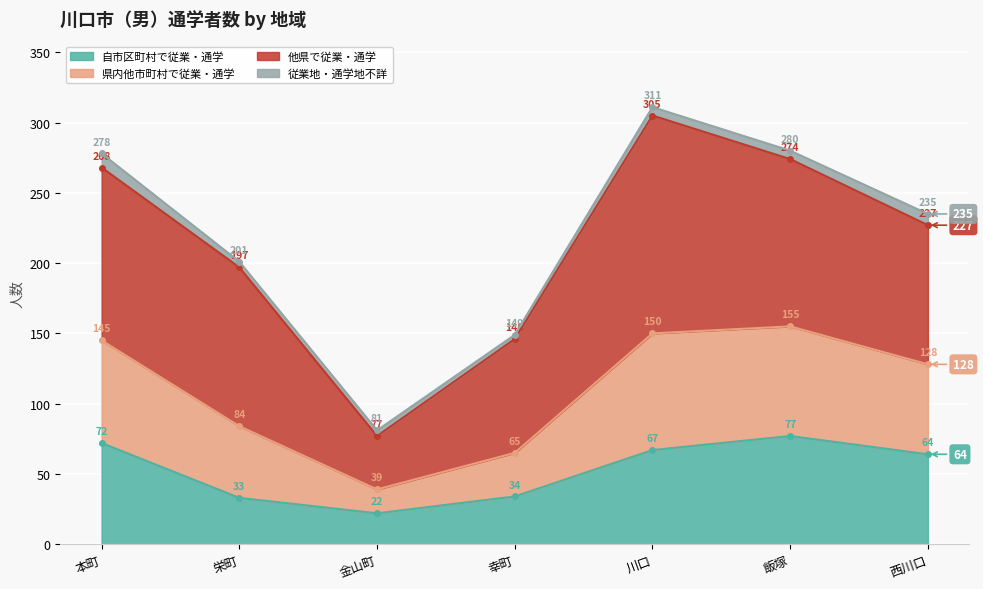

The 自市区町村で従業・通学 series shows 22 at 金山町. True or false?

True